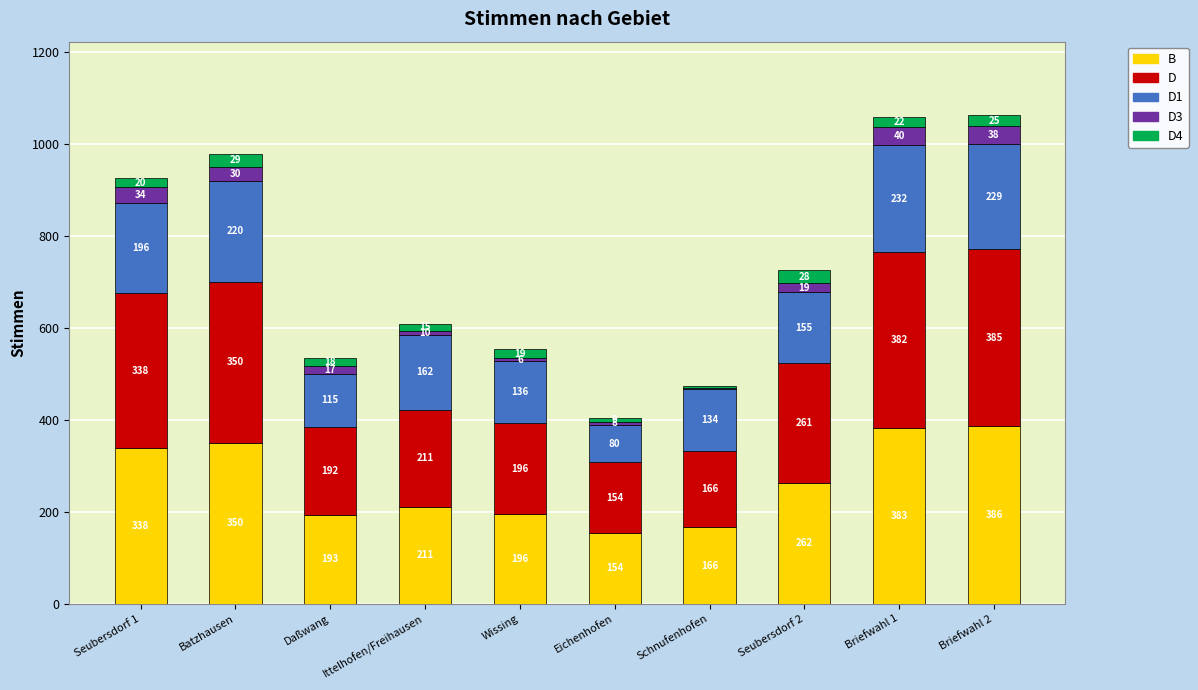

Which category has the highest value in the B series?

Briefwahl 2